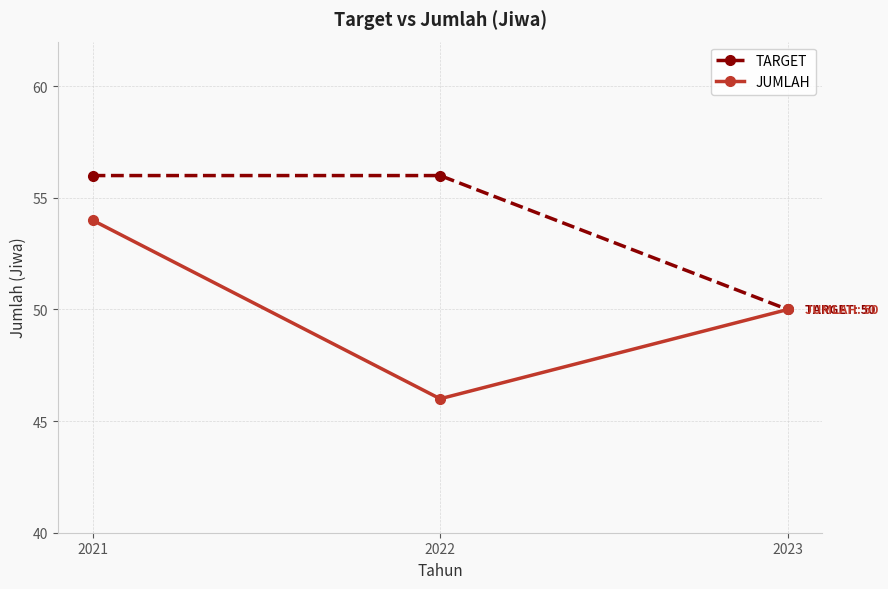

At which category is the sum across all series the highest?

2021